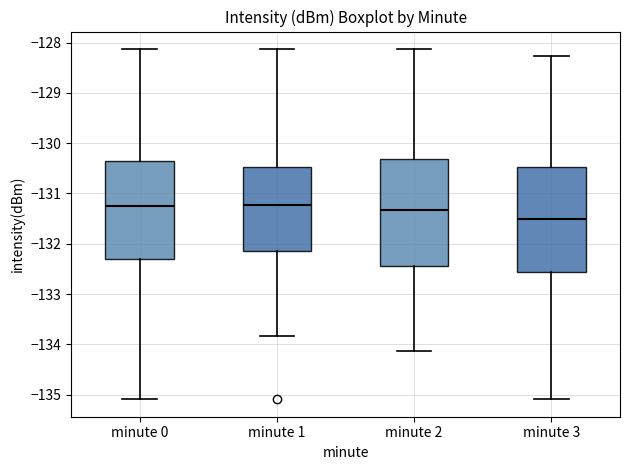

Reading left to right, transcribe this box plot: for each box, give where its median line is, the range the box spans, and where its two whiskers end, as read against the y-axis. The values are not printed on the chart, so give them approximately, as read against the axis.

minute 0: median -131.2, box -132.3 to -130.4, whiskers -135.1 to -128.1
minute 1: median -131.2, box -132.1 to -130.5, whiskers -133.8 to -128.1
minute 2: median -131.3, box -132.4 to -130.3, whiskers -134.1 to -128.1
minute 3: median -131.5, box -132.6 to -130.5, whiskers -135.1 to -128.3